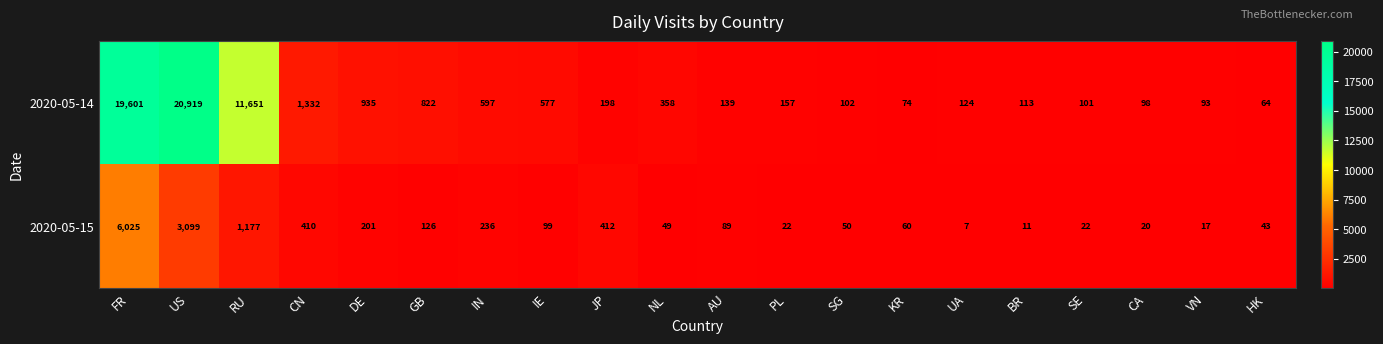

Which series has the widest spread of values?

2020-05-14